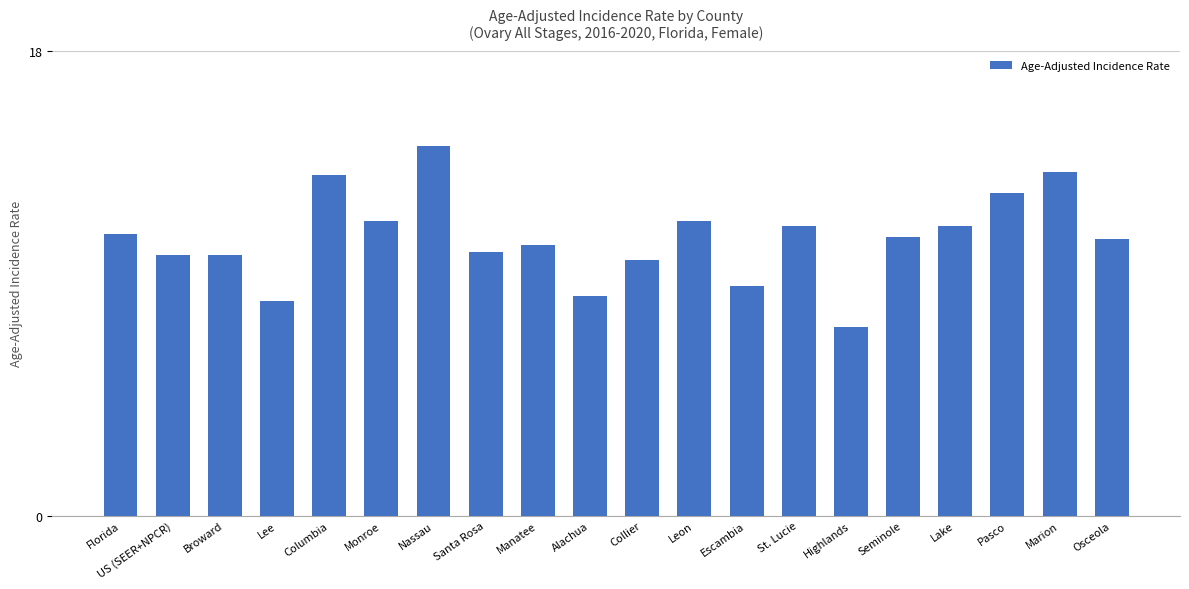

Where does the data first go above 10?

Florida